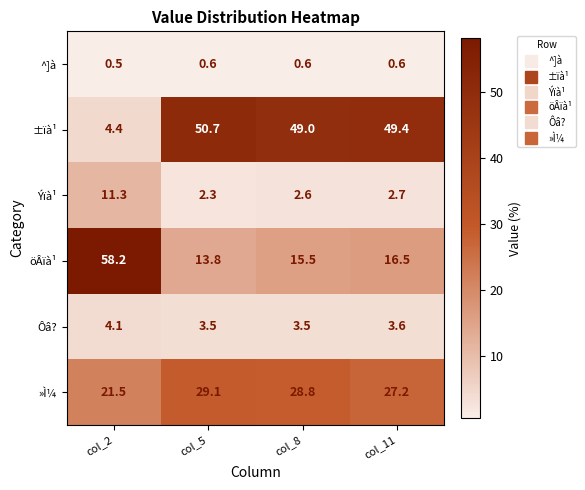

What is the difference between the second highest and minimum values in the Ýïà¹ series?

0.4